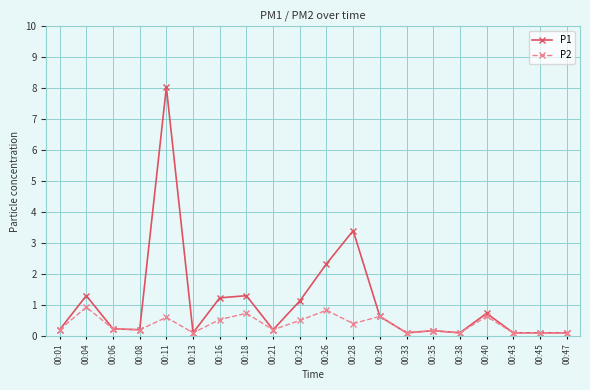

What is the average value of the P2 series?

0.4